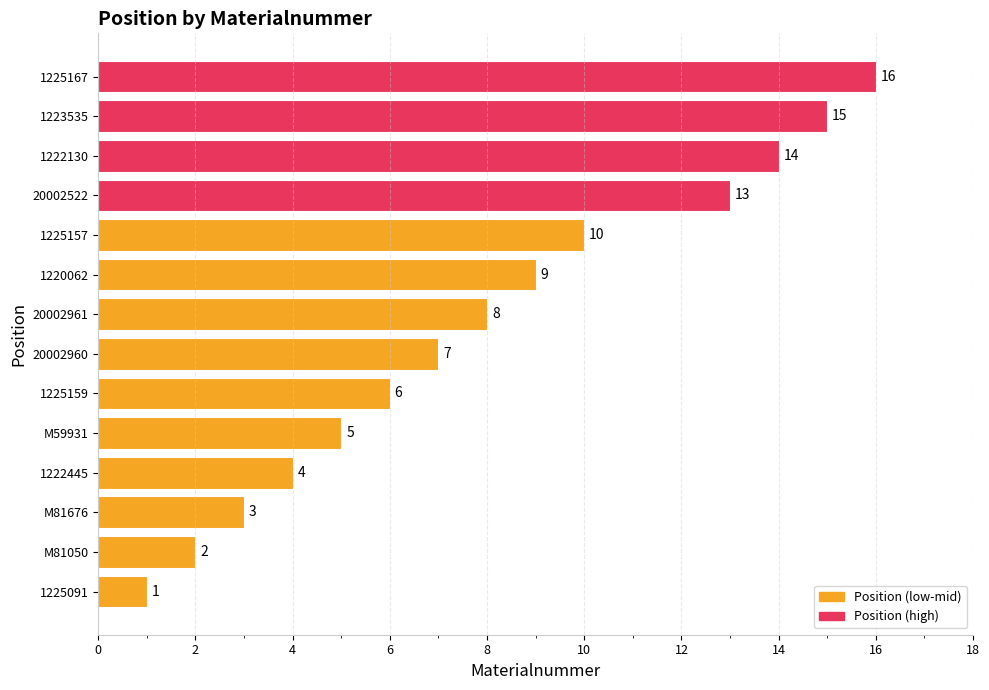

List the labels in order of value, largest first.

1225167, 1223535, 1222130, 20002522, 1225157, 1220062, 20002961, 20002960, 1225159, M59931, 1222445, M81676, M81050, 1225091